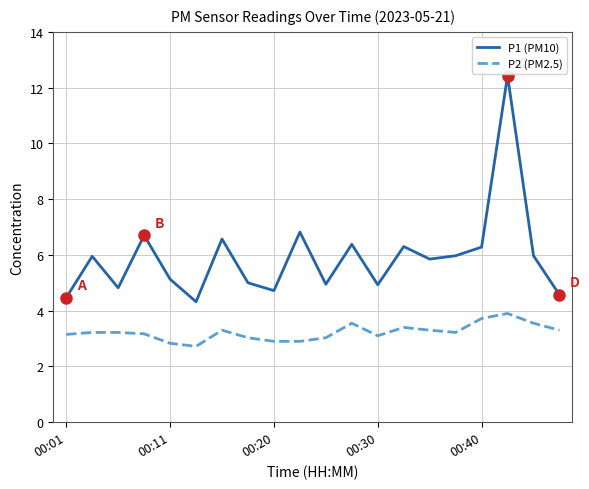

Which series has the largest total across all categories?

P1 (PM10)